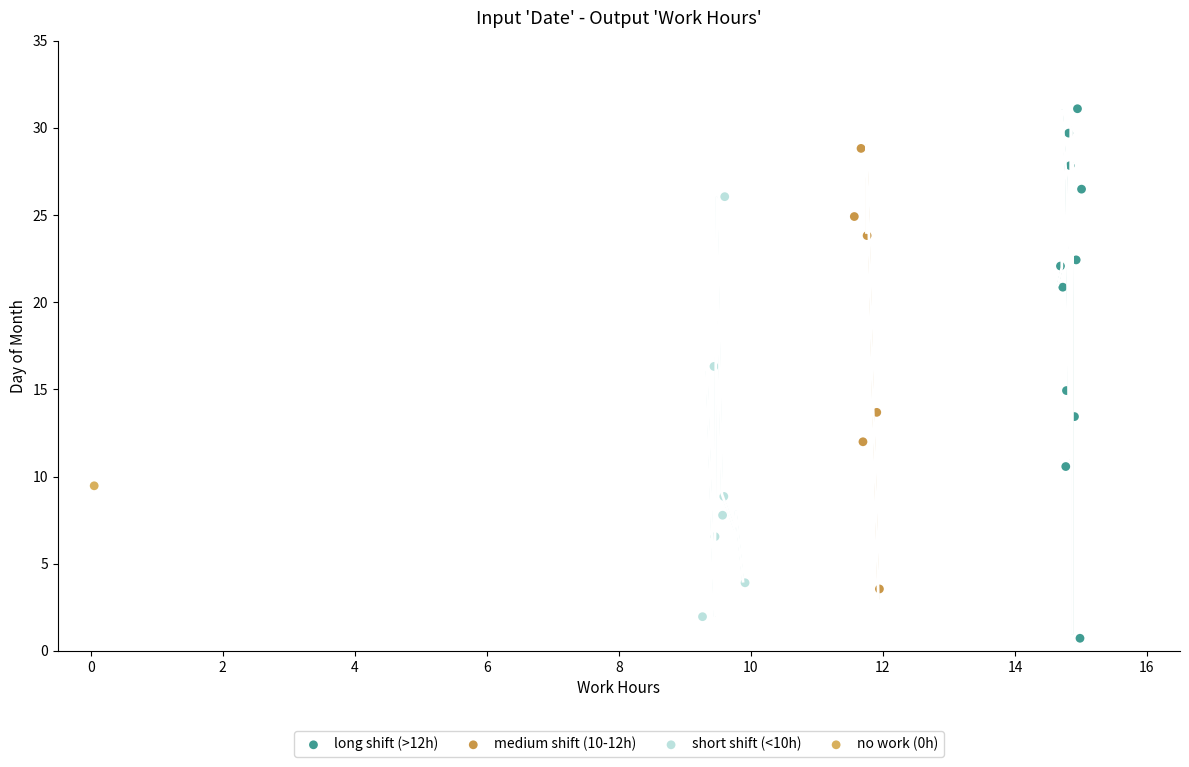

What are all the series names shown in the legend?

long shift (>12h), medium shift (10-12h), short shift (<10h), no work (0h)